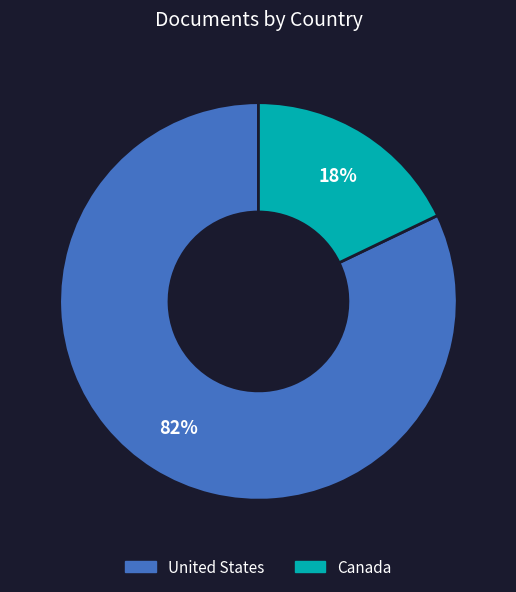

Which category has the smallest portion of the pie?

Canada